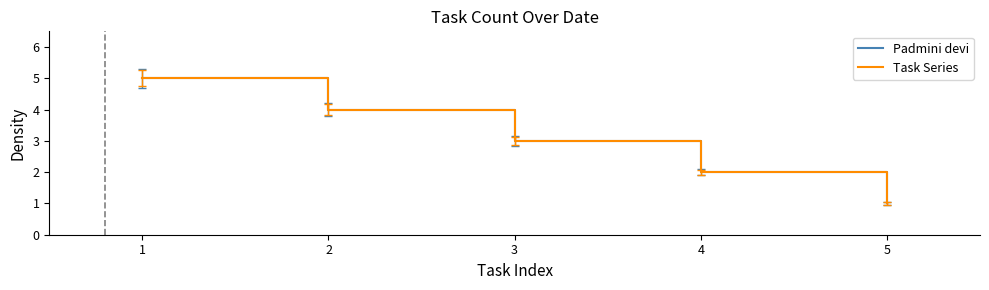

Is this an area chart (filled region under the line)?

No